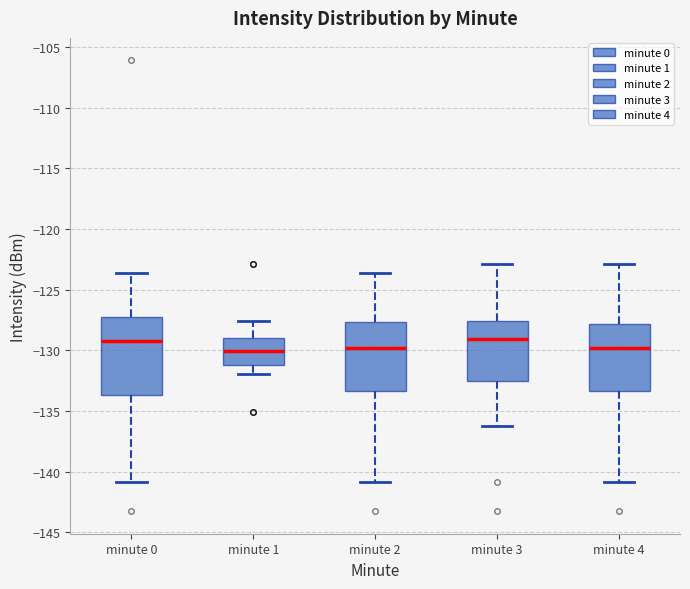

Reading left to right, transcribe this box plot: for each box, give where its median line is, the range the box spans, and where its two whiskers end, as read against the y-axis. The values are not printed on the chart, so give them approximately, as read against the axis.

minute 0: median -129.5, box -133.5 to -127.5, whiskers -141.0 to -123.5
minute 1: median -130.0, box -131.0 to -129.0, whiskers -132.0 to -127.5
minute 2: median -130.0, box -133.5 to -127.5, whiskers -141.0 to -123.5
minute 3: median -129.0, box -132.5 to -127.5, whiskers -136.0 to -123.0
minute 4: median -130.0, box -133.5 to -128.0, whiskers -141.0 to -123.0